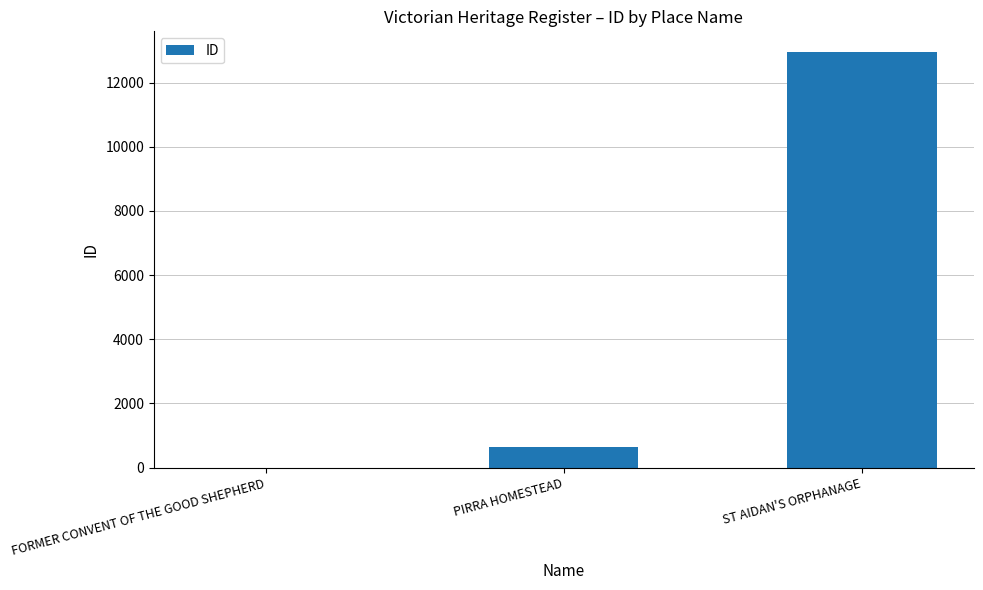

Are the bars horizontal?

No